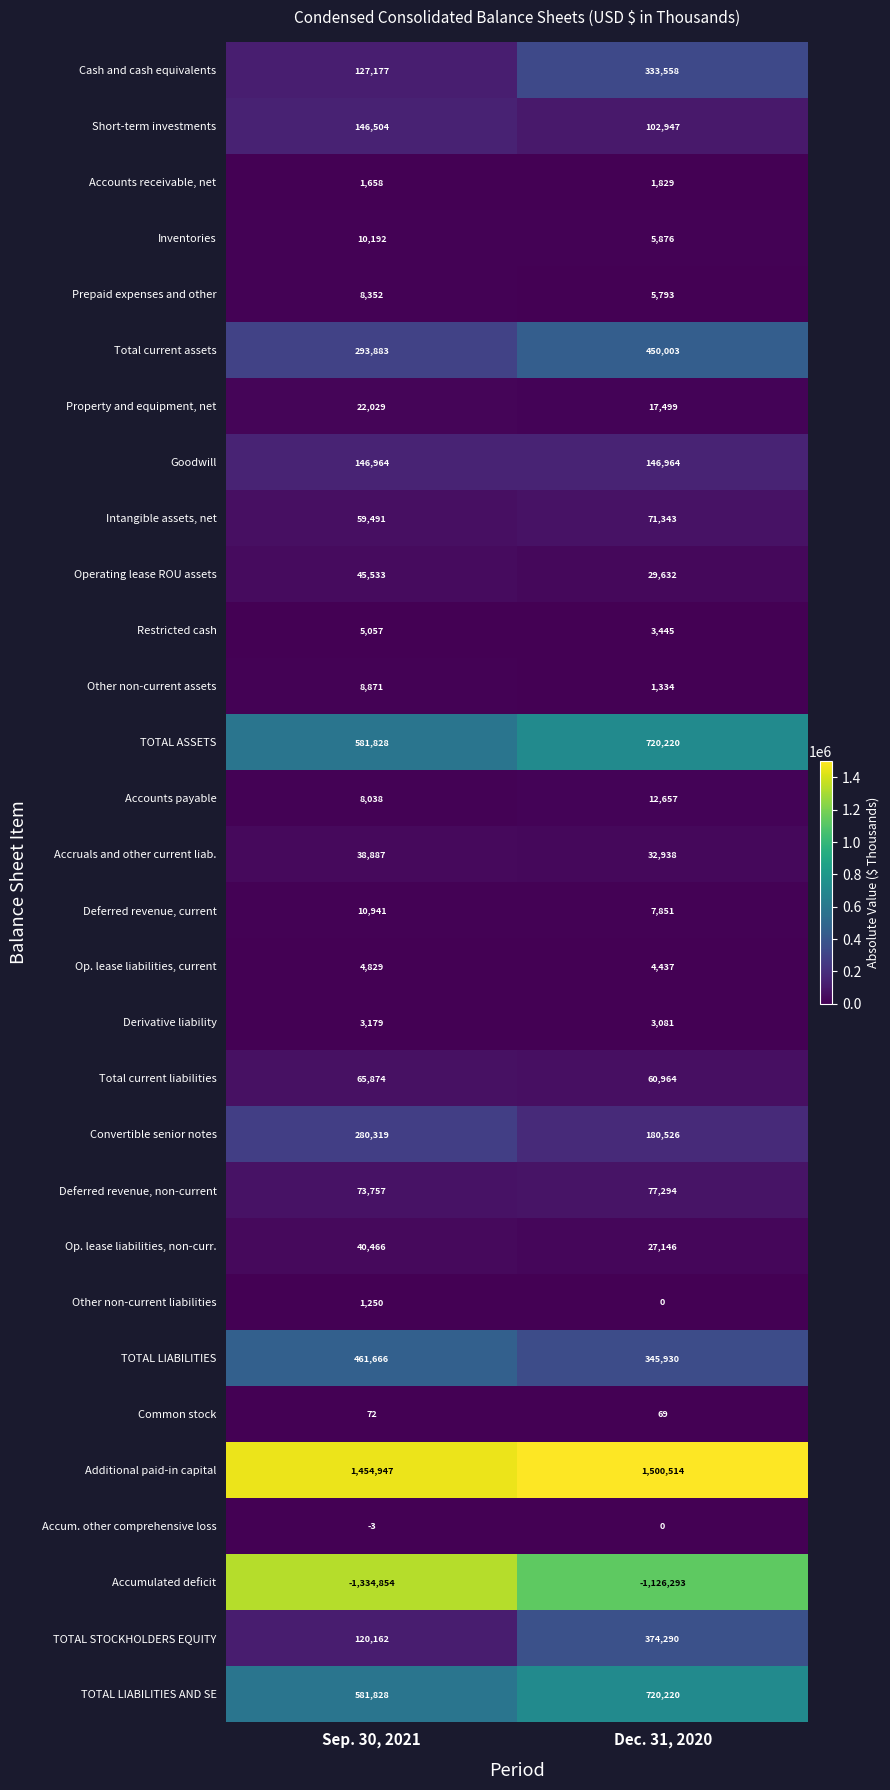

What is the minimum value shown in the chart?

-1334854